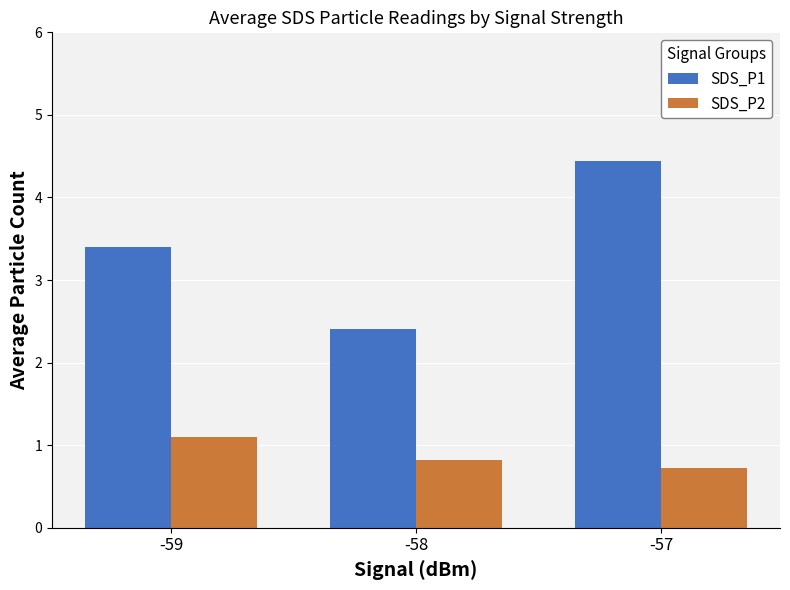

Reading left to right, list all the values displayed in this chart.

SDS_P1: -59=3.4	-58=2.4	-57=4.4
SDS_P2: -59=1.1	-58=0.8	-57=0.7